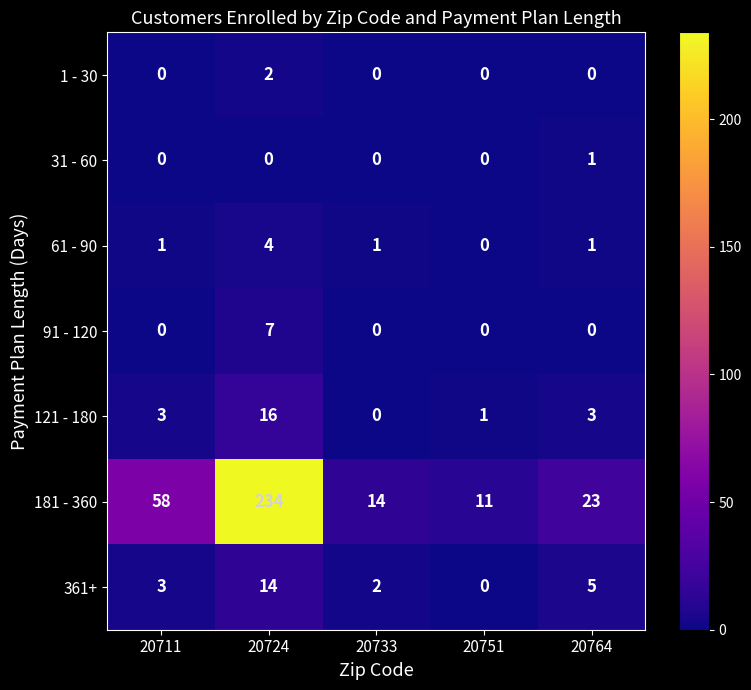

Rank the series by their maximum value, from lowest to highest.

31 - 60, 1 - 30, 61 - 90, 91 - 120, 361+, 121 - 180, 181 - 360